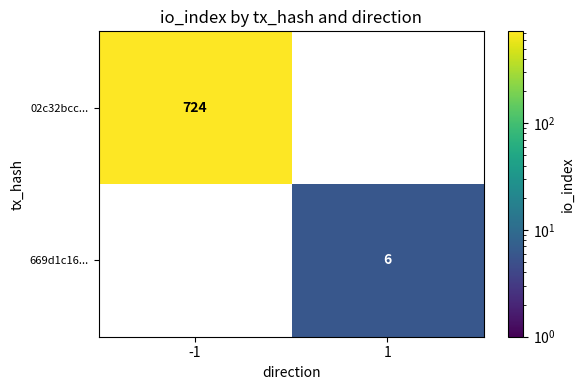

True or false: 02c32bcc... has a value of 1077 at -1.

False